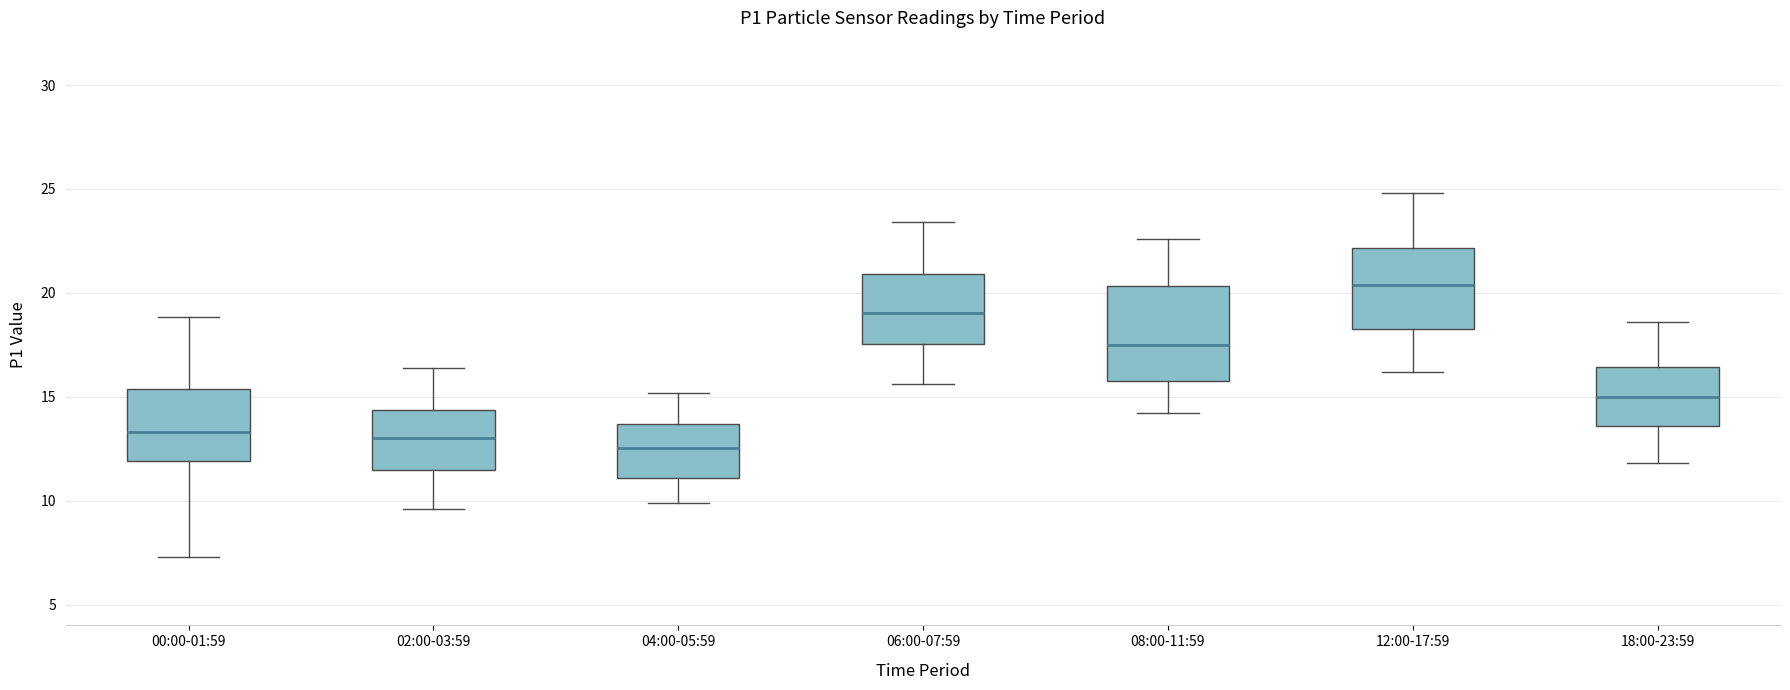

Reading left to right, read every box against the y-axis: the position of its median line, the range the box covers, and the ends of its whiskers. The values are not printed on the chart, so give them approximately, as read against the axis.

00:00-01:59: median 13.5, box 12.0 to 15.5, whiskers 7.5 to 19.0
02:00-03:59: median 13.0, box 11.5 to 14.5, whiskers 9.5 to 16.5
04:00-05:59: median 12.5, box 11.0 to 13.5, whiskers 10.0 to 15.0
06:00-07:59: median 19.0, box 17.5 to 21.0, whiskers 15.5 to 23.5
08:00-11:59: median 17.5, box 16.0 to 20.5, whiskers 14.0 to 22.5
12:00-17:59: median 20.5, box 18.5 to 22.0, whiskers 16.0 to 25.0
18:00-23:59: median 15.0, box 13.5 to 16.5, whiskers 12.0 to 18.5